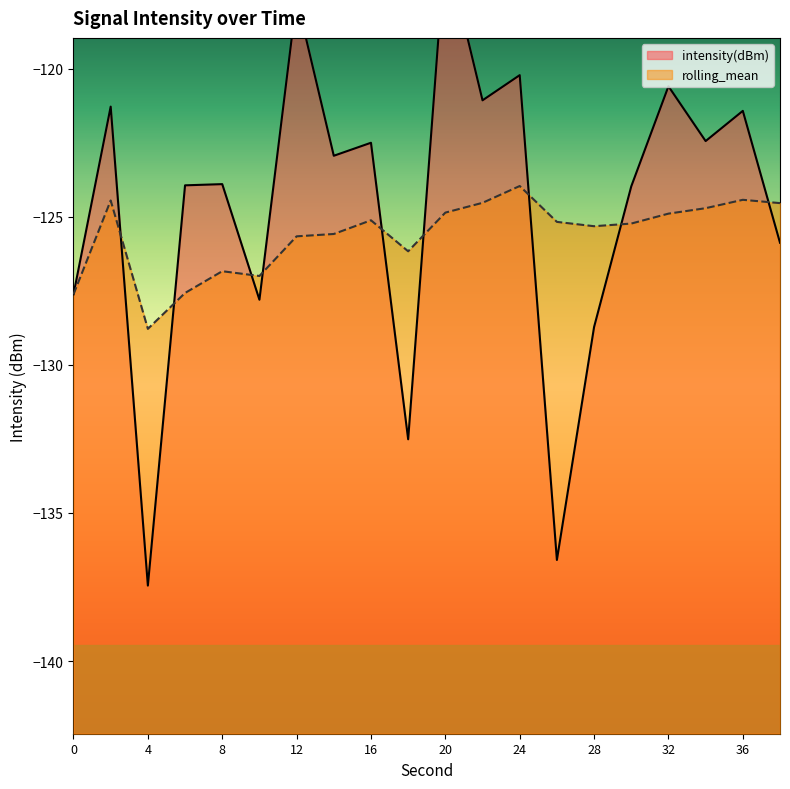

Which has a higher value, 6 or 8?

8